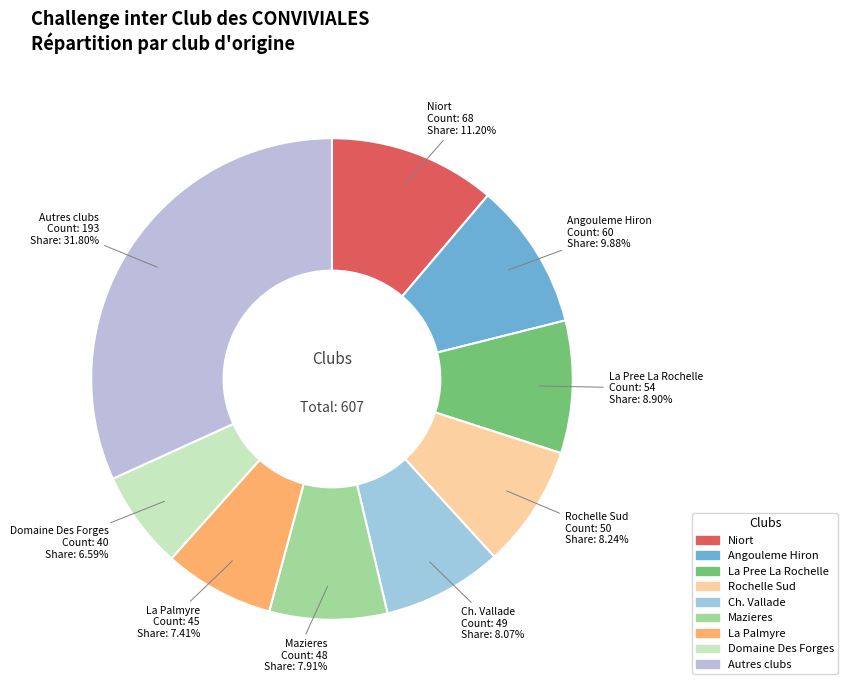

Count the number of slices in the pie.

9